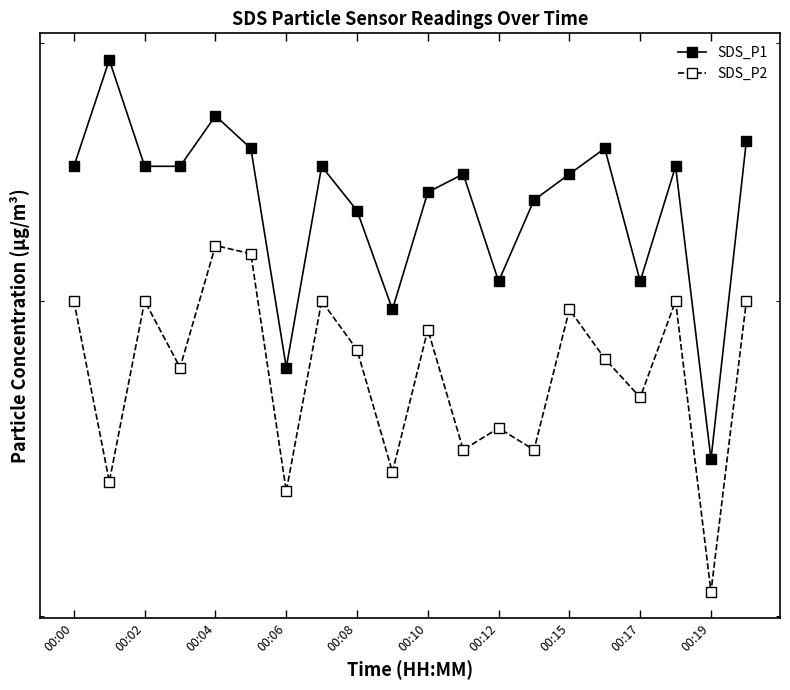

List the series in order of their peak value, lowest first.

SDS_P2, SDS_P1